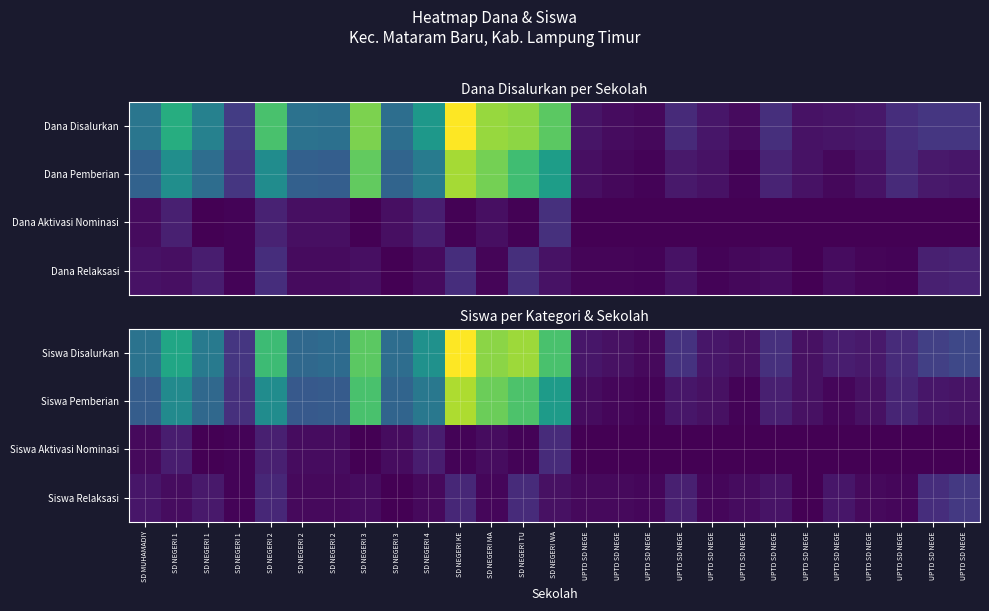

Rank the categories by Siswa Disalurkan value from lowest to highest.

UPTD SD NEGE, UPTD SD NEGE, UPTD SD NEGE, UPTD SD NEGE, UPTD SD NEGE, UPTD SD NEGE, UPTD SD NEGE, UPTD SD NEGE, UPTD SD NEGE, UPTD SD NEGE, UPTD SD NEGE, SD NEGERI 1, UPTD SD NEGE, UPTD SD NEGE, SD NEGERI 2, SD NEGERI 2, SD NEGERI 3, SD MUHAMADIY, SD NEGERI 1, SD NEGERI 4, SD NEGERI 1, SD NEGERI 2, SD NEGERI WA, SD NEGERI 3, SD NEGERI MA, SD NEGERI TU, SD NEGERI KE